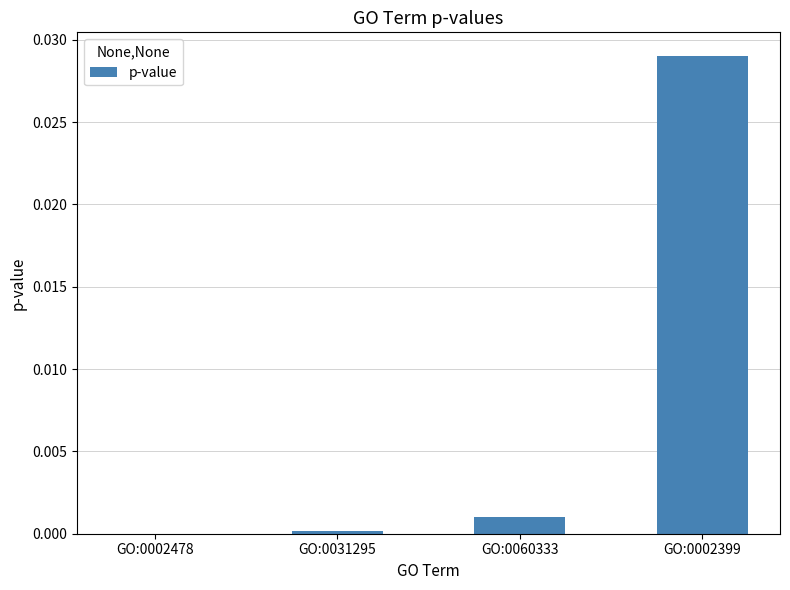

Between GO:0031295 and GO:0002399, which is larger?

GO:0002399